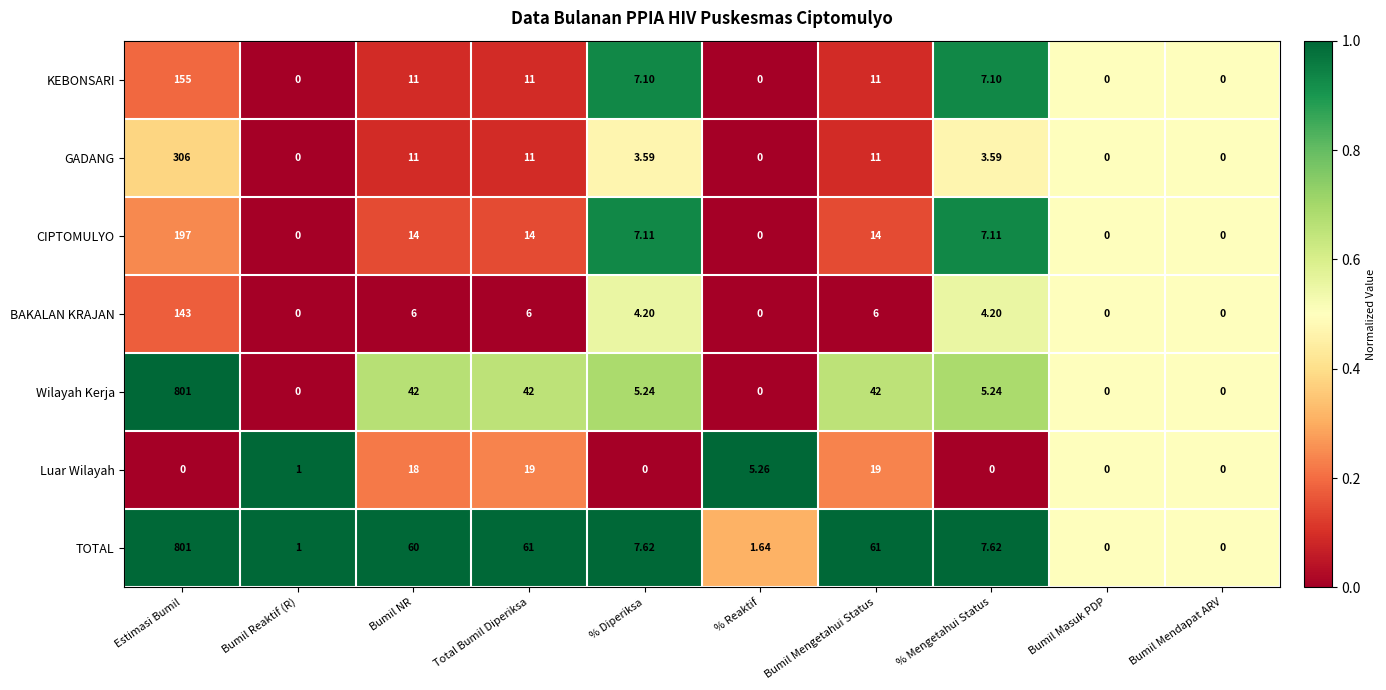

Which series changed the most between Total Bumil Diperiksa and % Reaktif?

TOTAL